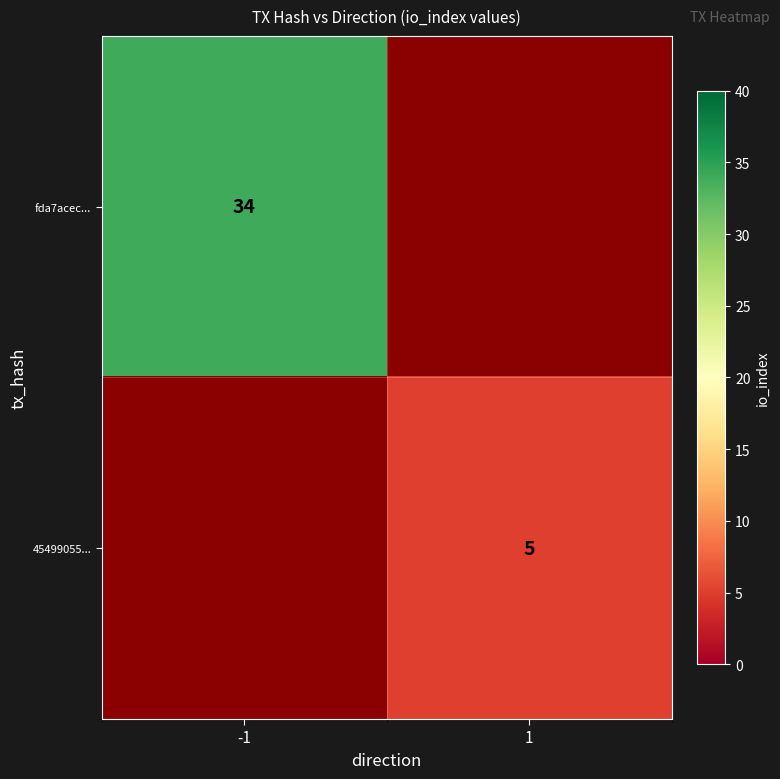

Which has a higher value, 1 or -1?

-1